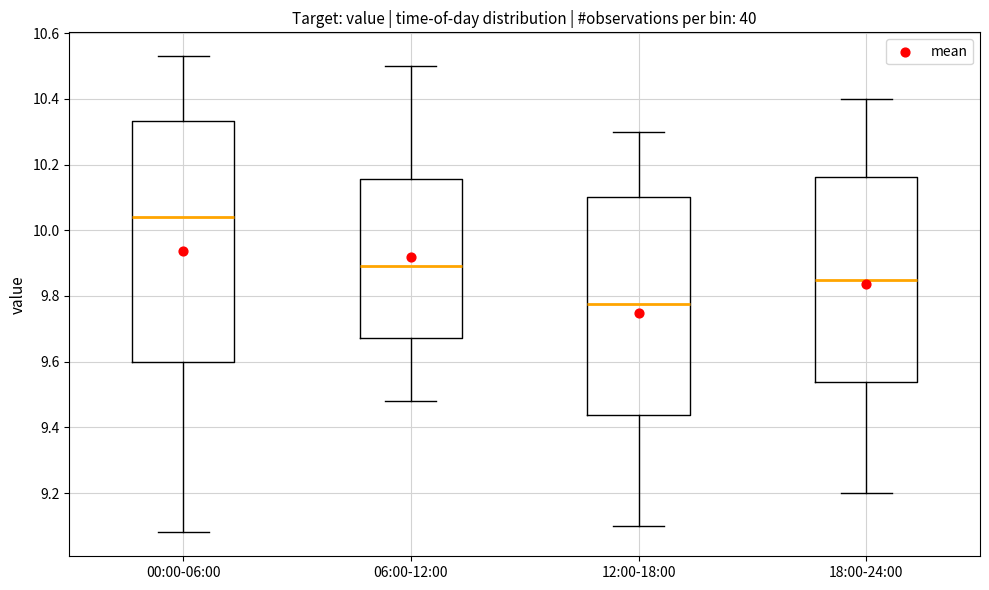

Reading left to right, transcribe this box plot: for each box, give where its median line is, the range the box spans, and where its two whiskers end, as read against the y-axis. The values are not printed on the chart, so give them approximately, as read against the axis.

00:00-06:00: median 10.04, box 9.60 to 10.34, whiskers 9.08 to 10.54
06:00-12:00: median 9.90, box 9.68 to 10.16, whiskers 9.48 to 10.50
12:00-18:00: median 9.78, box 9.44 to 10.10, whiskers 9.10 to 10.30
18:00-24:00: median 9.86, box 9.54 to 10.16, whiskers 9.20 to 10.40